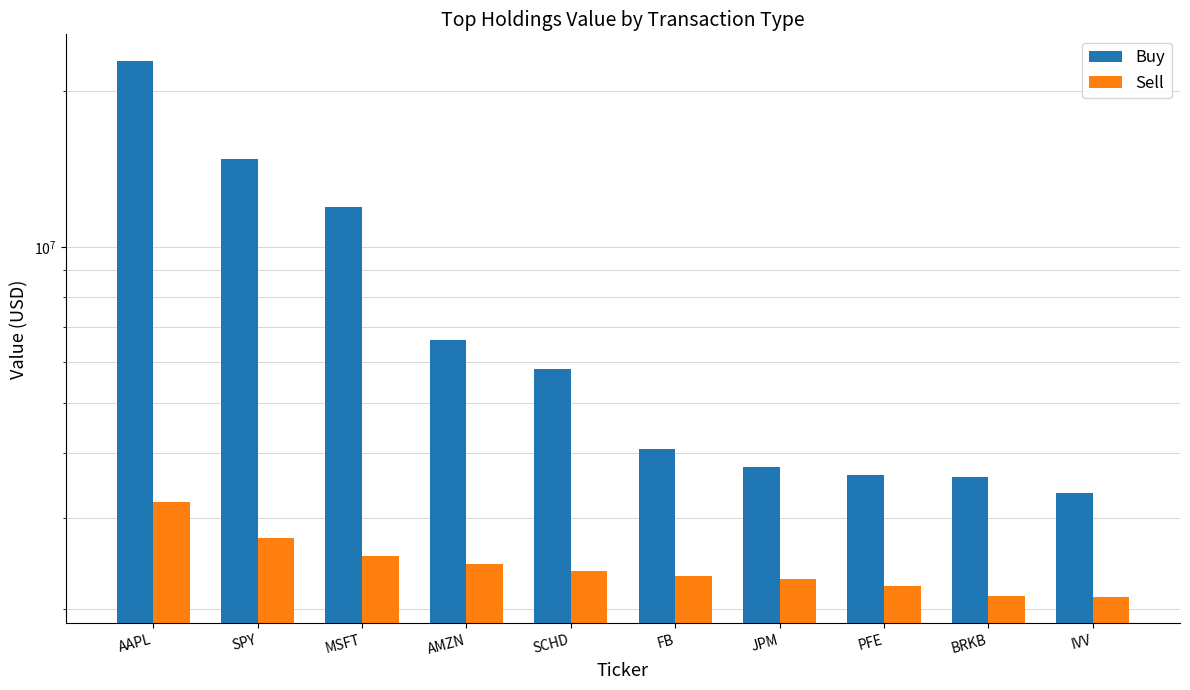

Which series has the largest range (max minus min)?

Buy